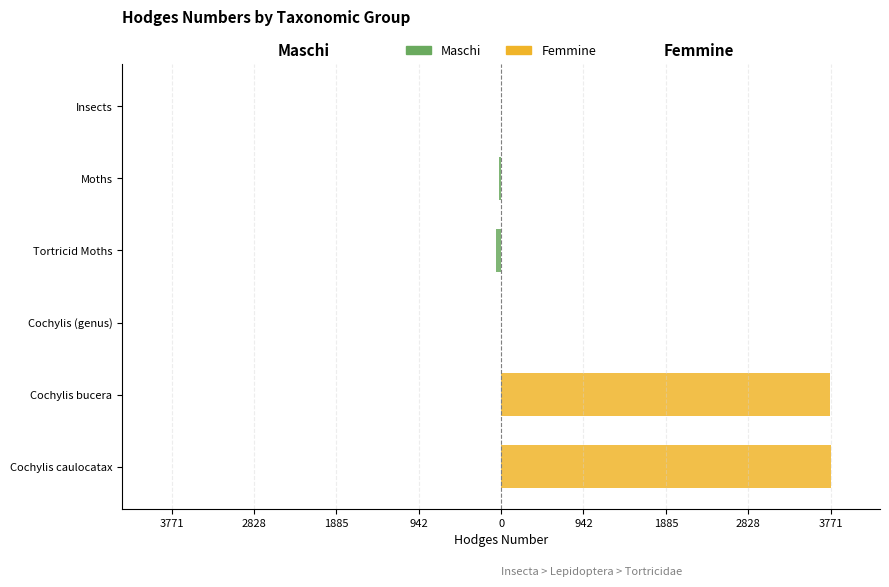

Reading left to right, extract all data points from this chart.

Maschi: 0.0	0.0	0.0	-62.1	-29.0	0.0
Femmine: 3771.0	3769.0	0.0	0.0	0.0	0.0